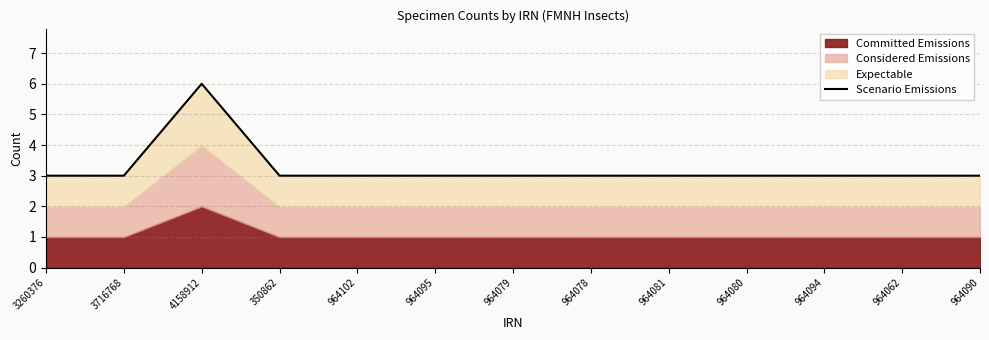

Reading left to right, what are all the values shown in this chart?

3	3	6	3	3	3	3	3	3	3	3	3	3